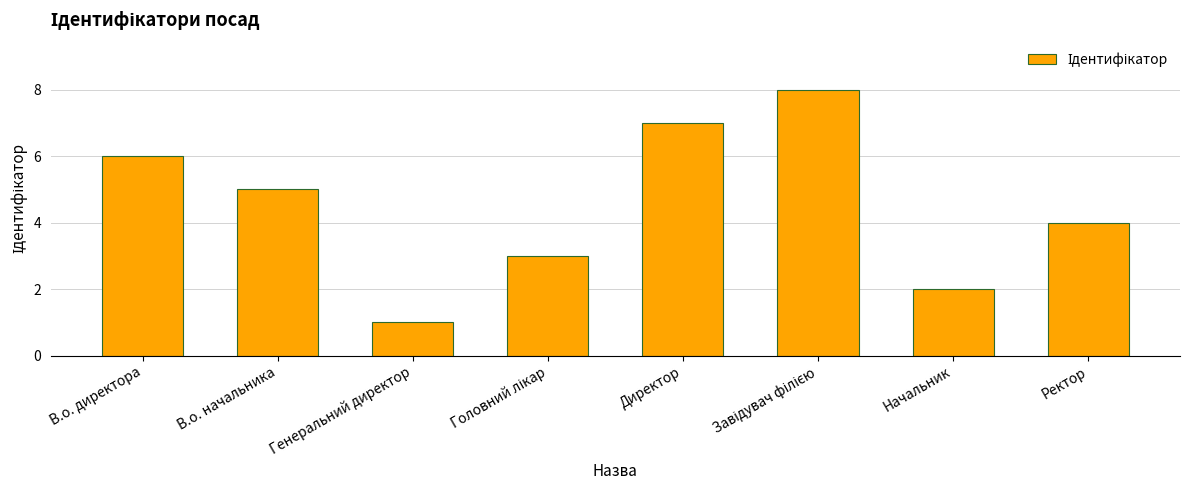

What is the difference between the maximum and second lowest values?

6